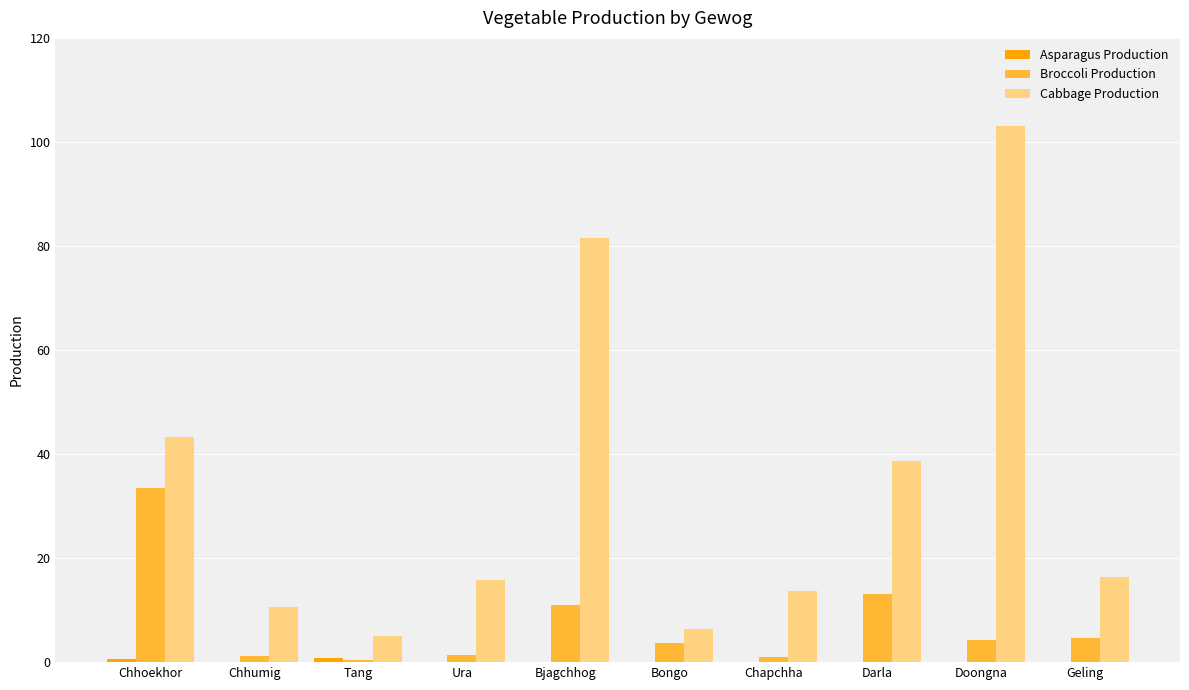

Which series has the widest spread of values?

Cabbage Production